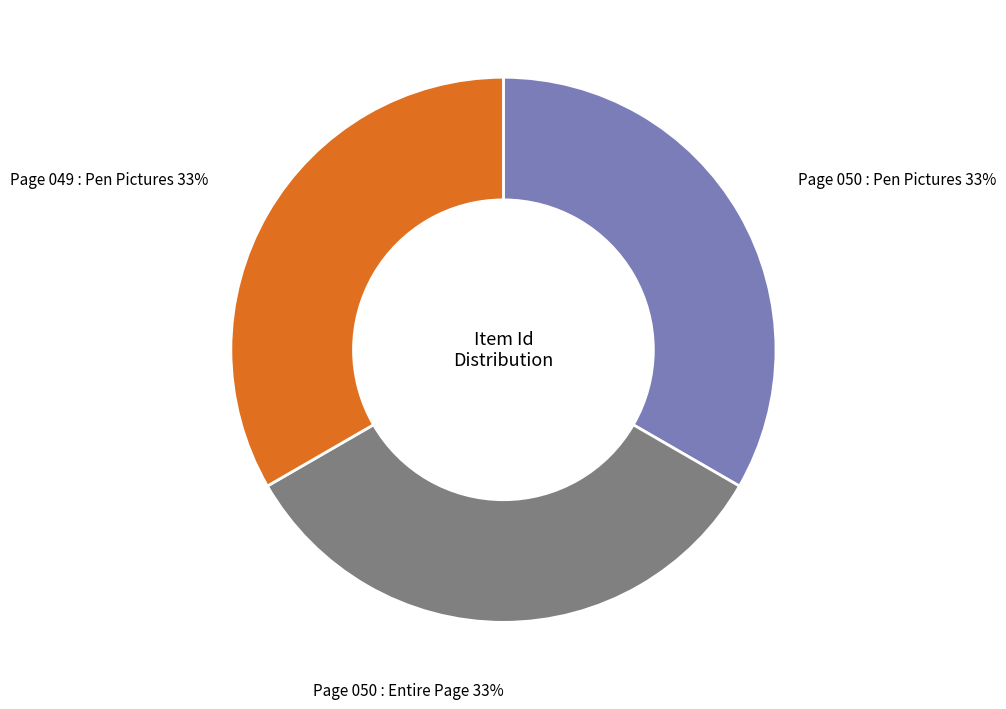

Approximately how many times larger is the value at Page 049 : Pen Pictures compared to Page 050 : Entire Page?

1.0